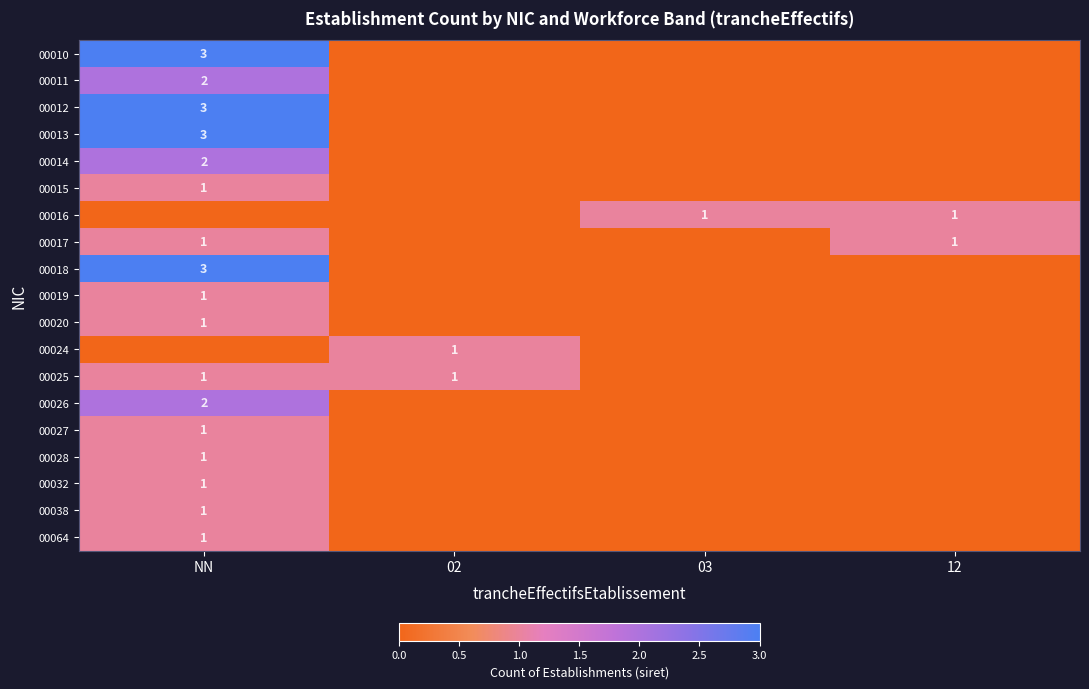

Count the number of categories in the chart.

4